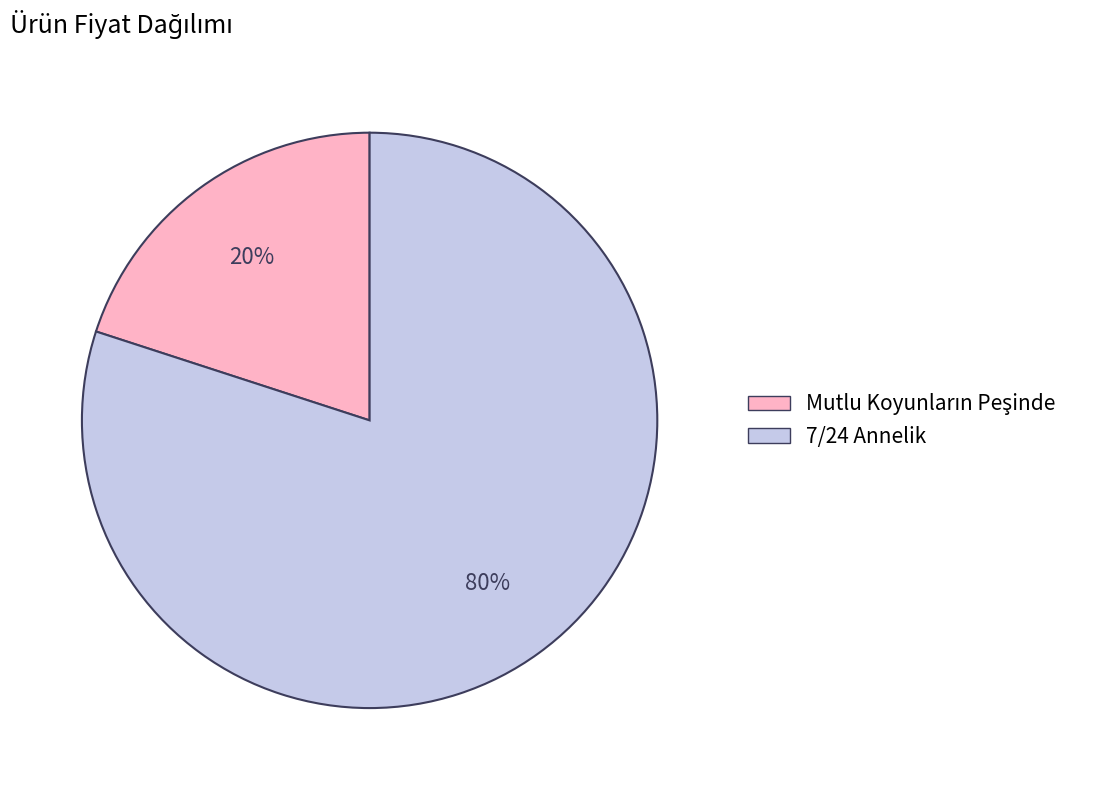

Which category has the biggest portion of the pie?

7/24 Annelik